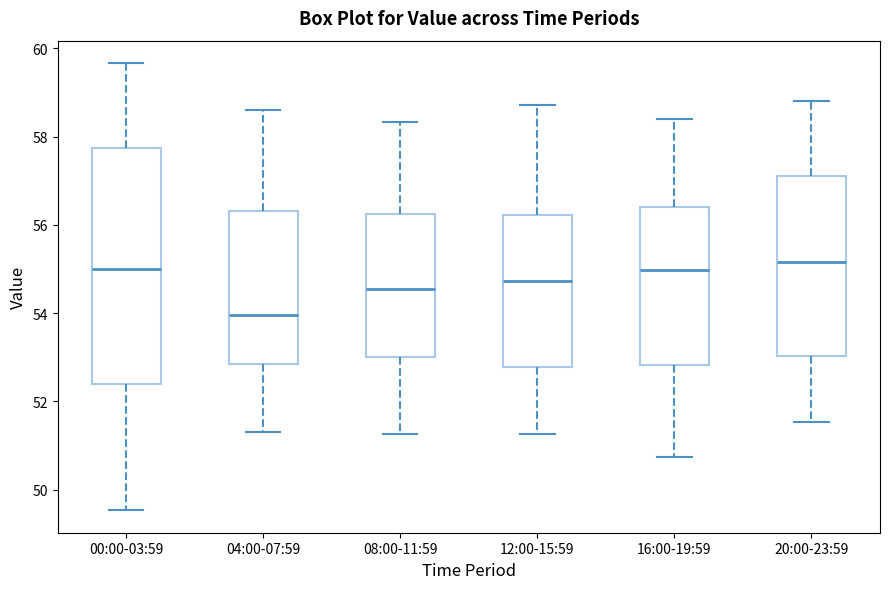

Comparing the boxes themselves (not the whiskers), which one is the tallest?

00:00-03:59